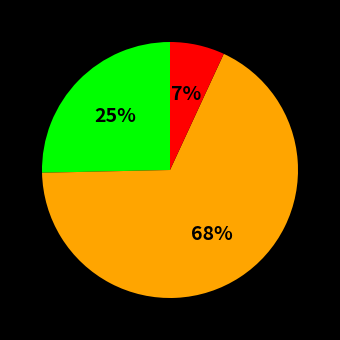

To the nearest percent, what is the average slice percentage?

33%